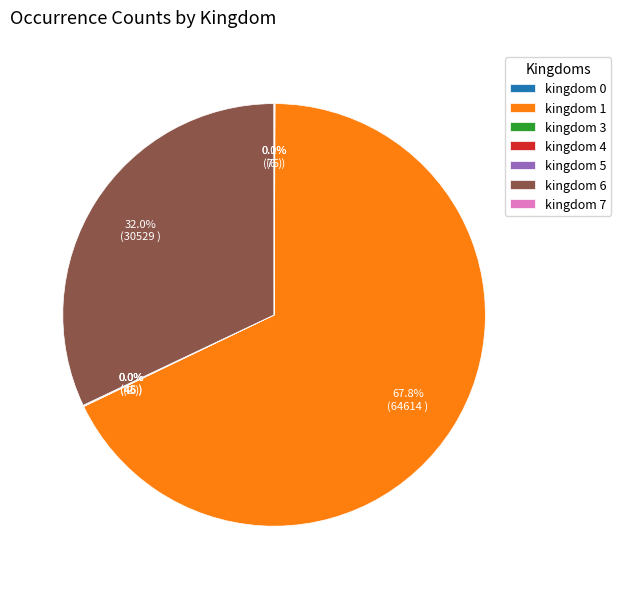

Does kingdom 6 represent more than half of the total?

No